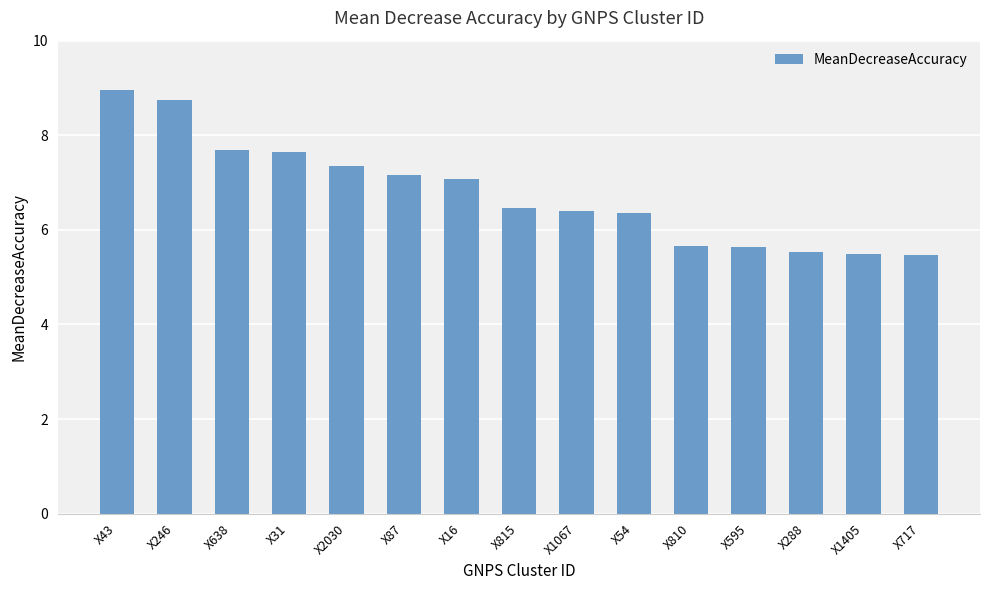

What is the ratio of the value at X54 to the value at X2030?

0.9